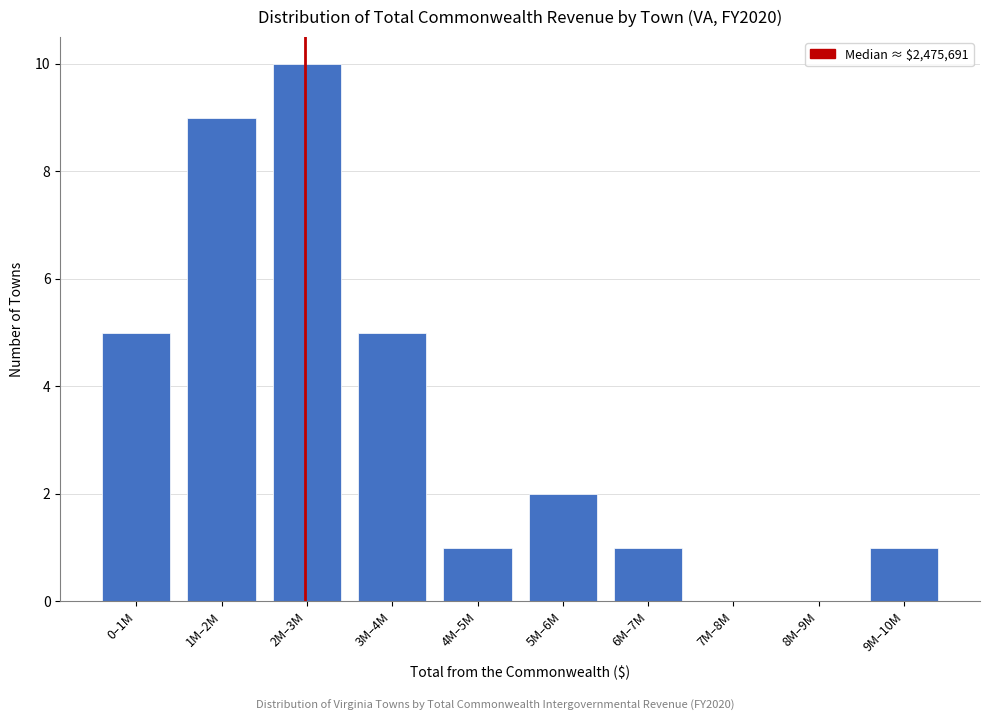

Reading right to left, list all the values displayed in this chart.

9M–10M=1	8M–9M=0	7M–8M=0	6M–7M=1	5M–6M=2	4M–5M=1	3M–4M=5	2M–3M=10	1M–2M=9	0–1M=5